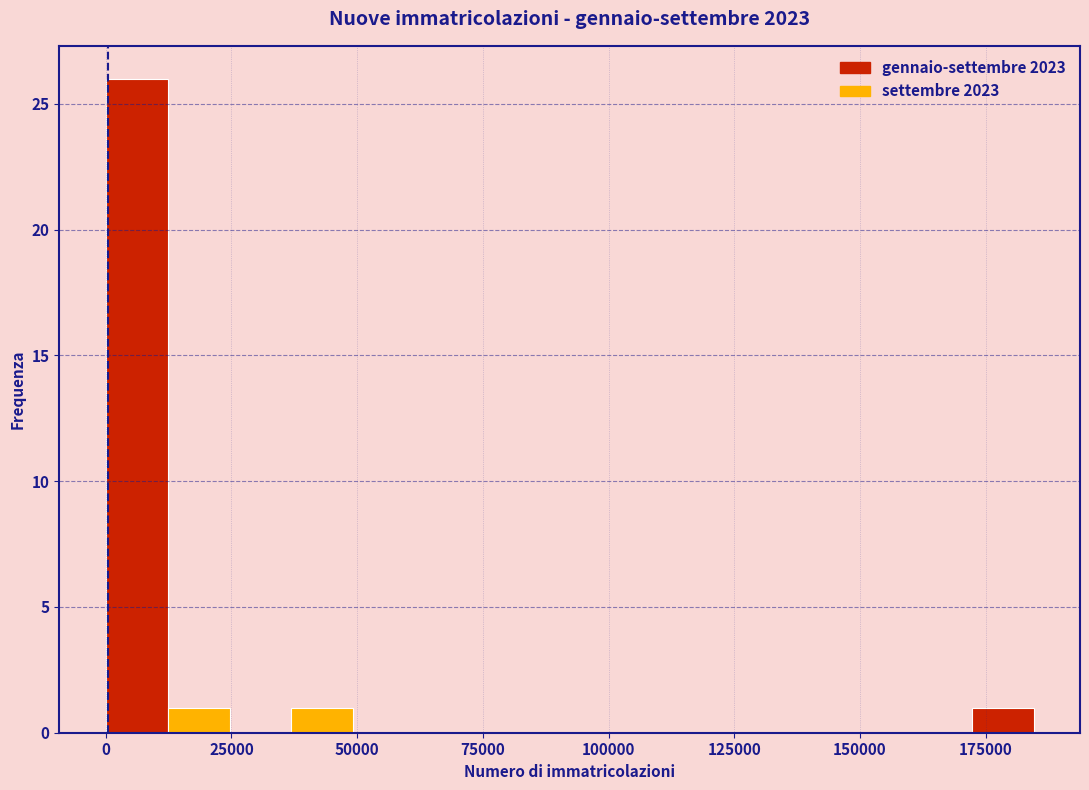

Read against the x-axis, roughly where is the centre of the tallest bar?

5000